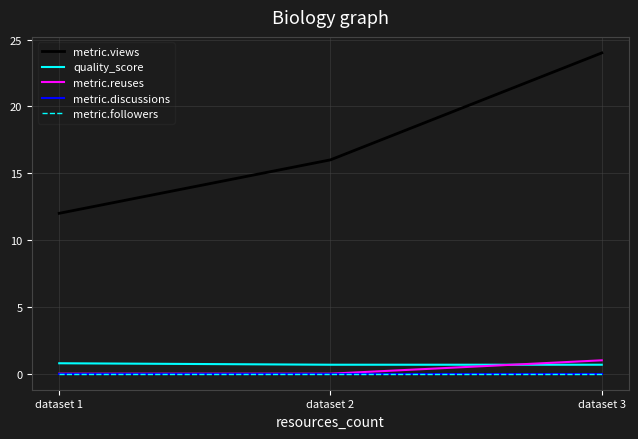

What is the total value across all series at dataset 2?

16.7